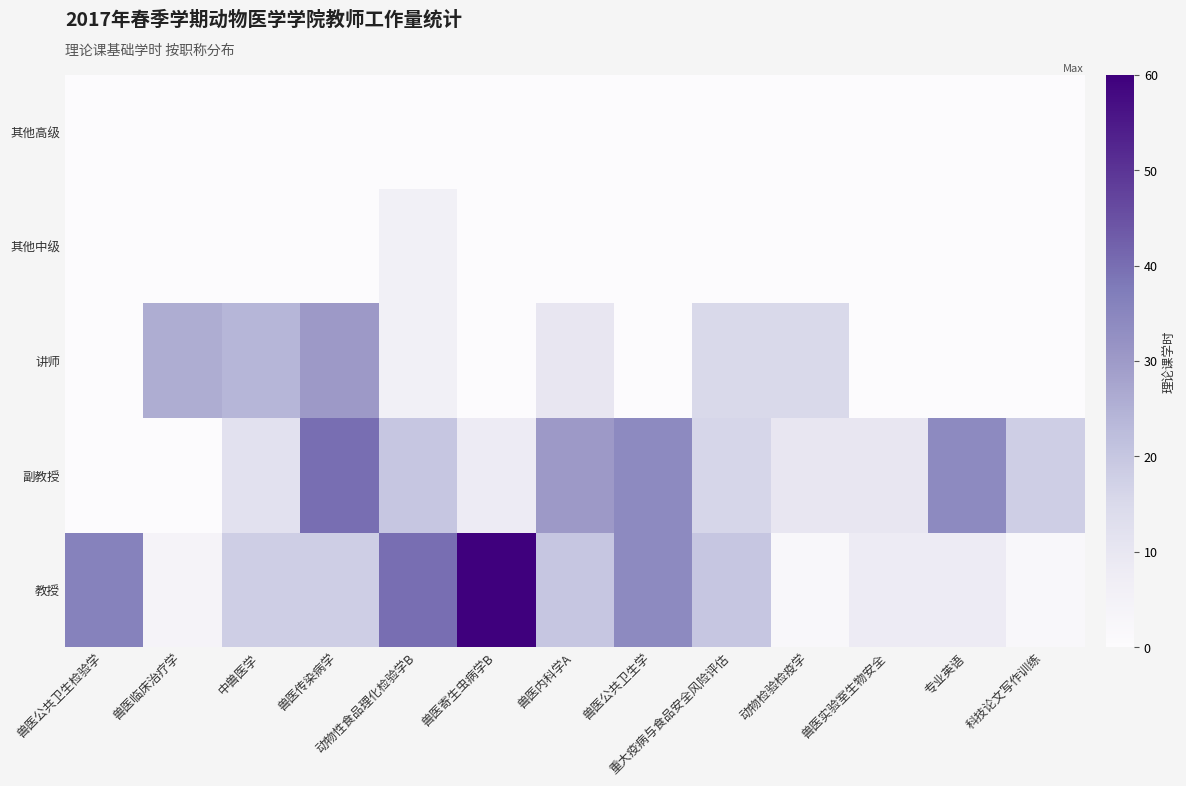

At how many categories does at least one series exceed 7?

13